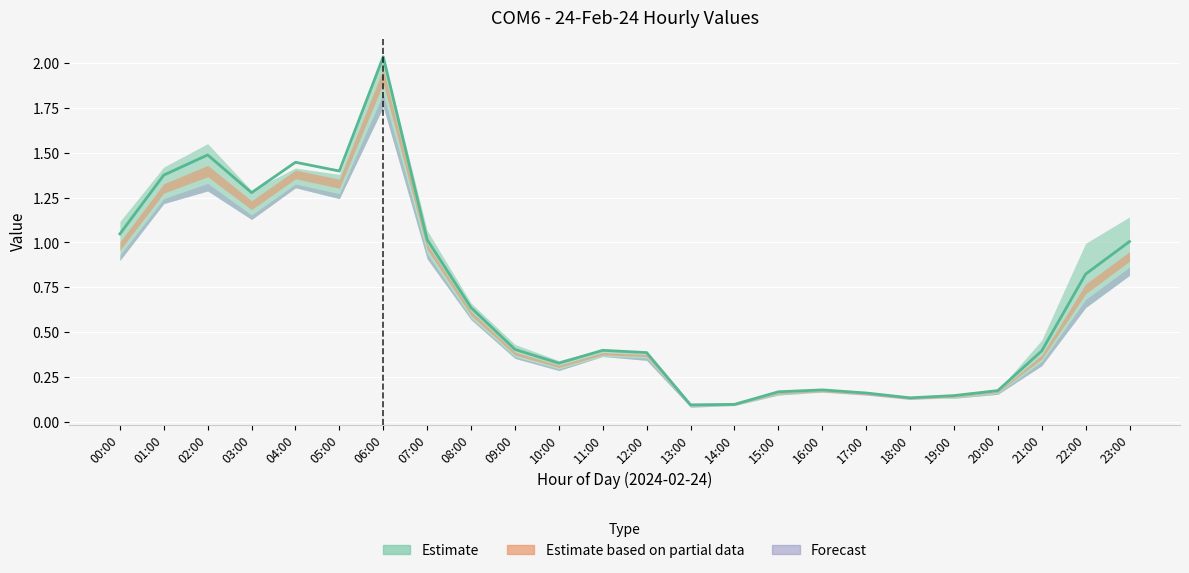

Reading left to right, transcribe all the data shown in this chart.

1.0	1.4	1.5	1.3	1.4	1.4	2.0	1.0	0.6	0.4	0.3	0.4	0.4	0.1	0.1	0.2	0.2	0.2	0.1	0.1	0.2	0.4	0.8	1.0